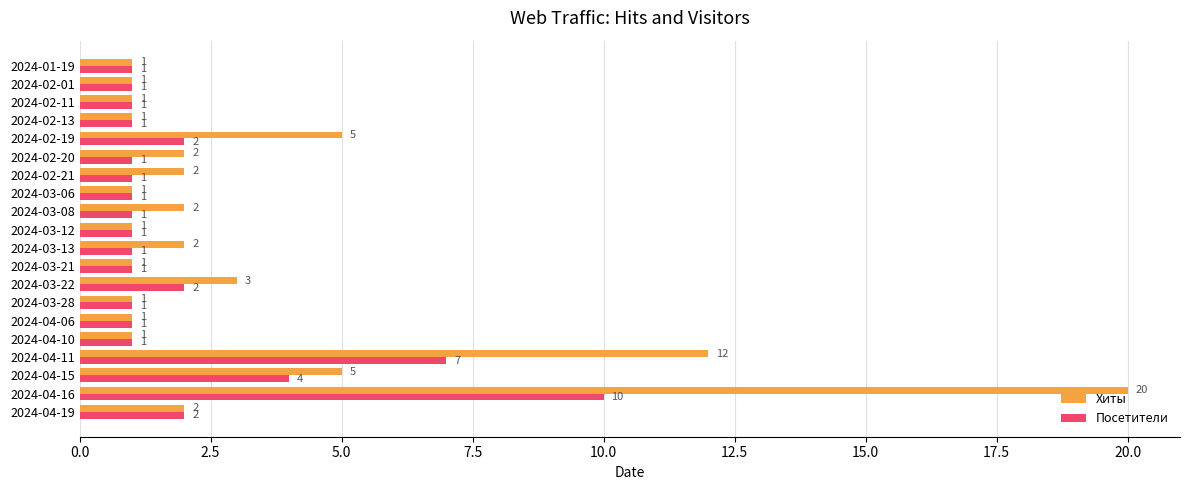

List the series in order of their peak value, highest first.

Хиты, Посетители